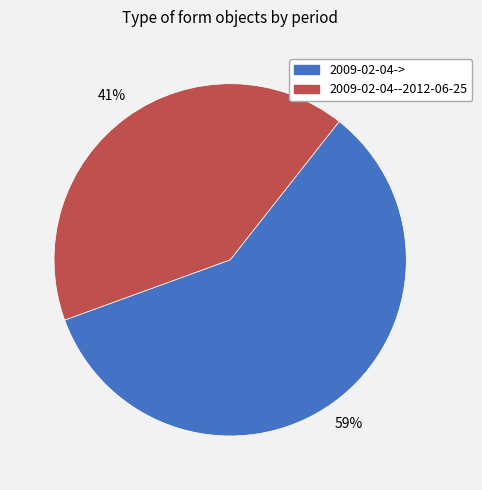

To the nearest percent, what percentage of the pie is 2009-02-04--2012-06-25?

41%